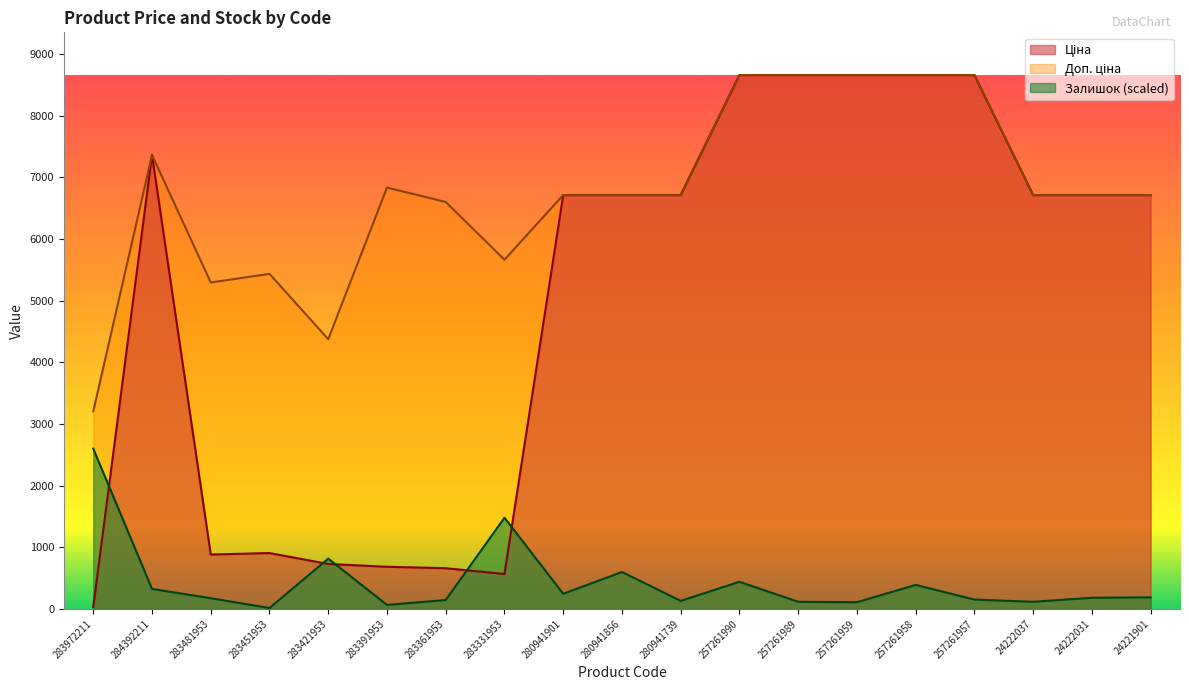

At which label does Залишок reach its minimum?

283451953